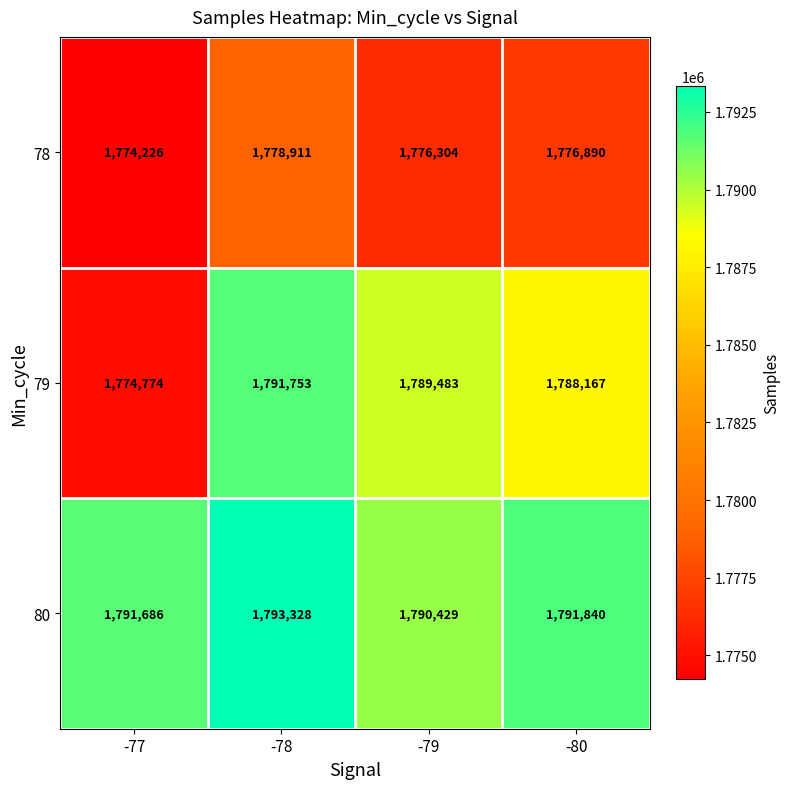

Which series has the largest total across all categories?

80